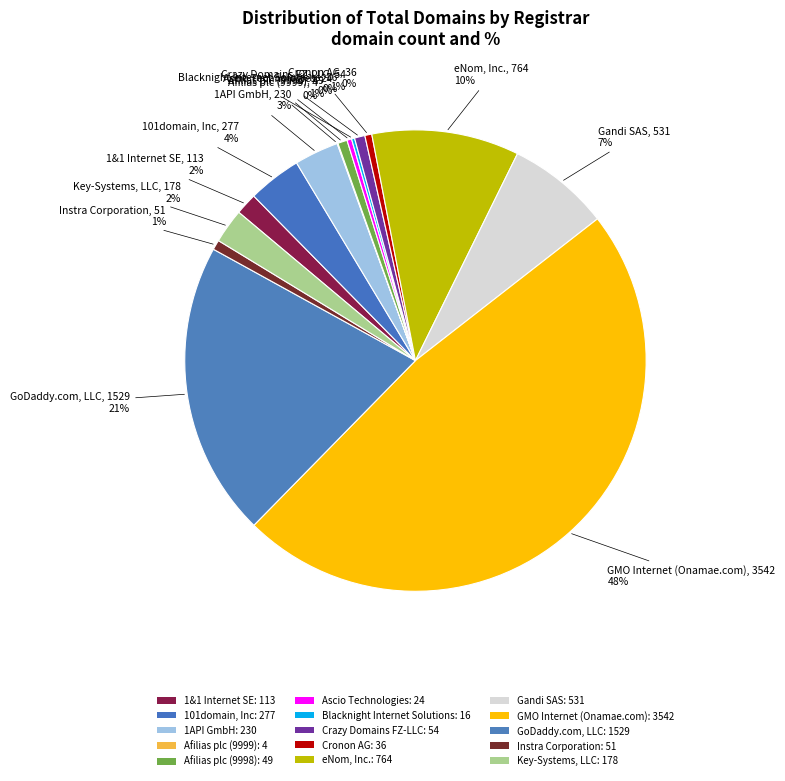

True or false: eNom, Inc. accounts for 10% of the total.

True